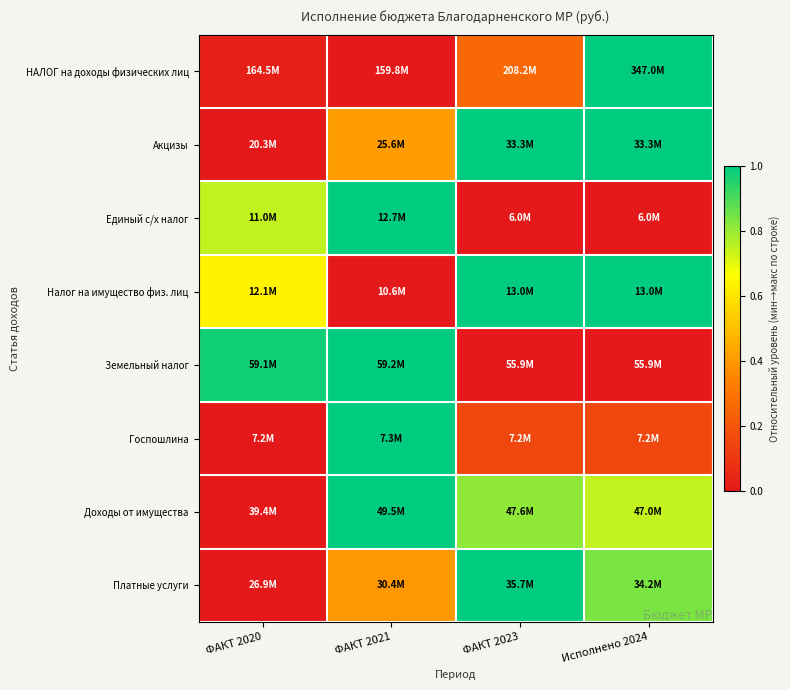

What is the maximum value shown in the chart?

1.0